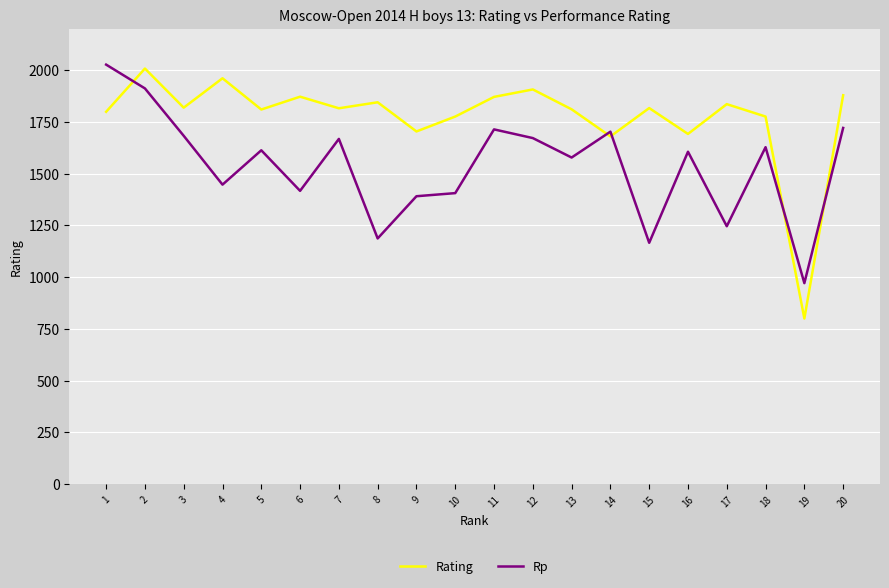

Which series ends up on top after the final intersection of Rating and Rp?

Rating